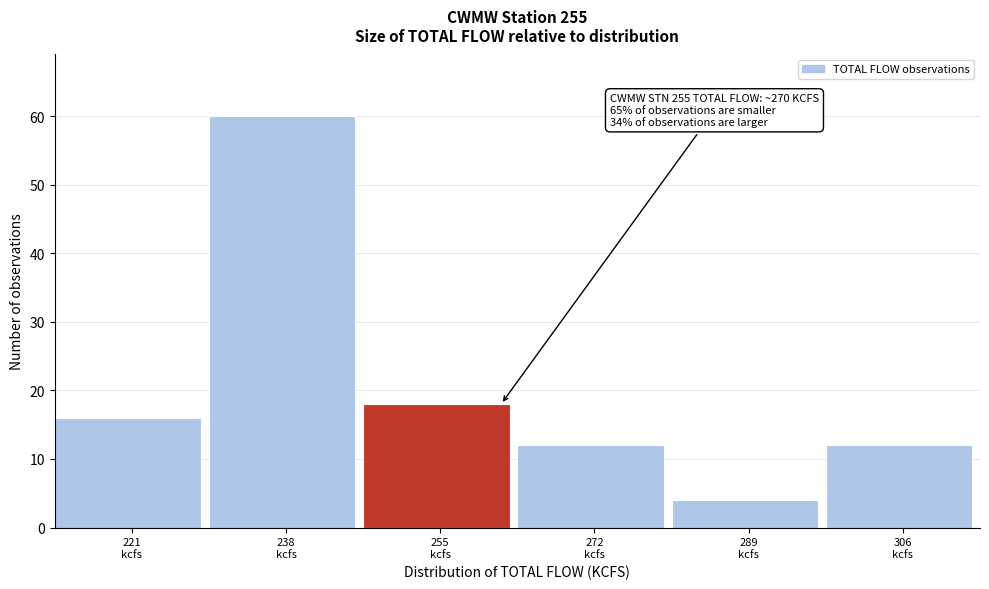

Reading right to left, extract all data points from this chart.

12	4	12	18	60	16